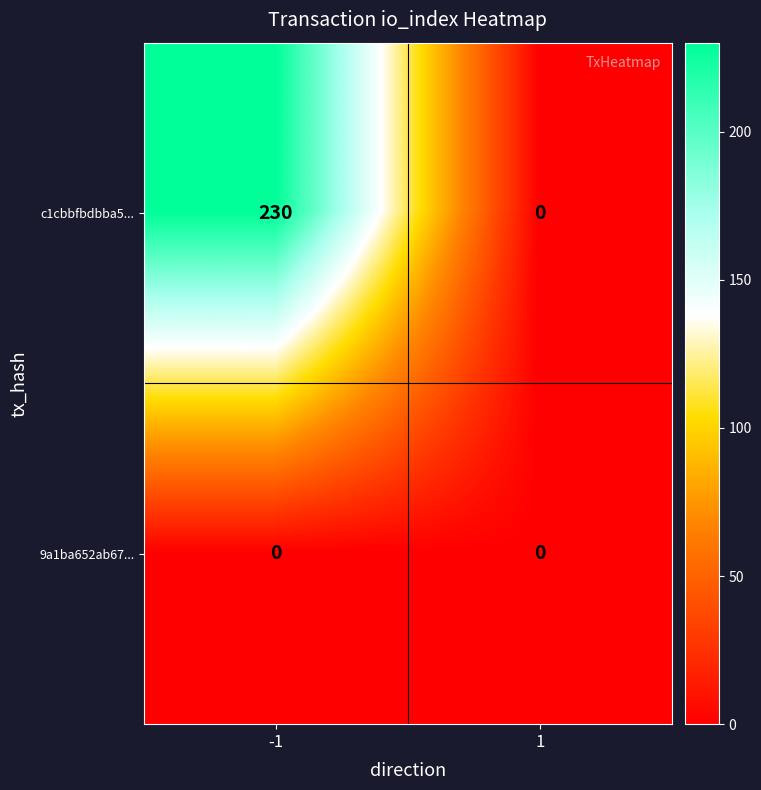

Which category has the highest value in the c1cbbfbdbba5... series?

-1